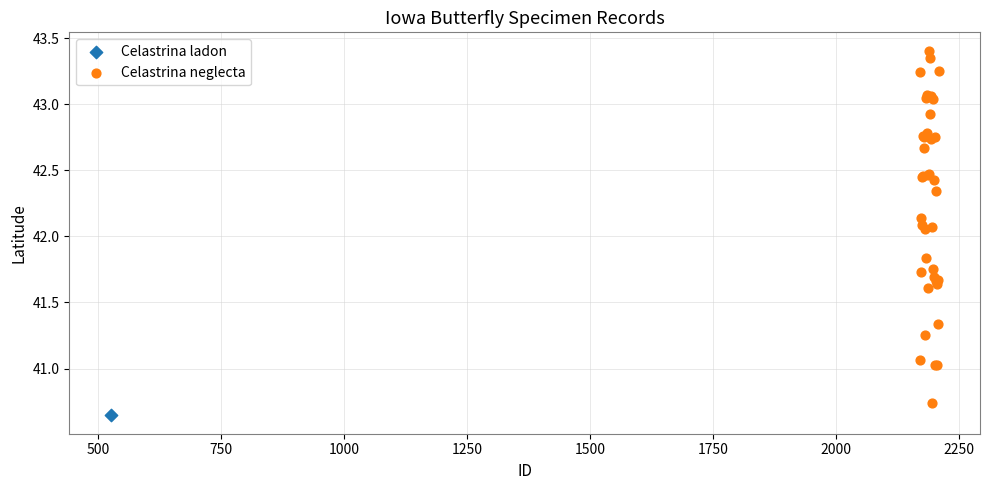

What are all the series names shown in the legend?

Celastrina ladon, Celastrina neglecta